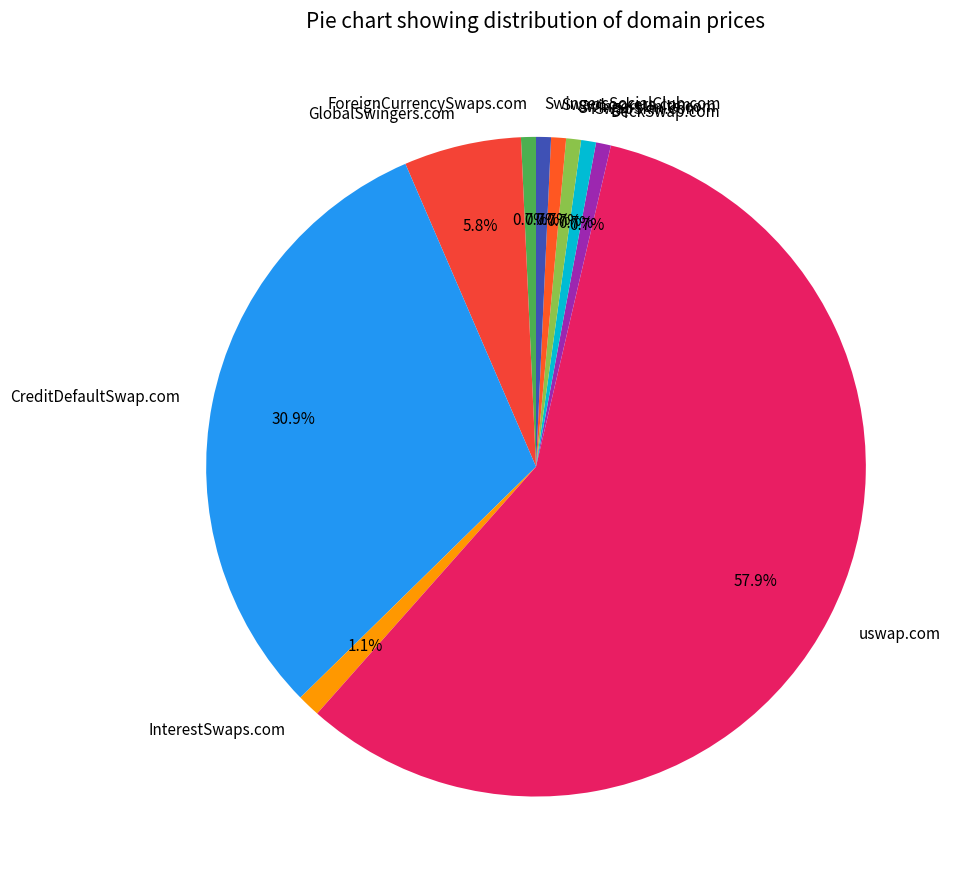

What percentage is the InterestSwaps.com slice, to the nearest percent?

1%